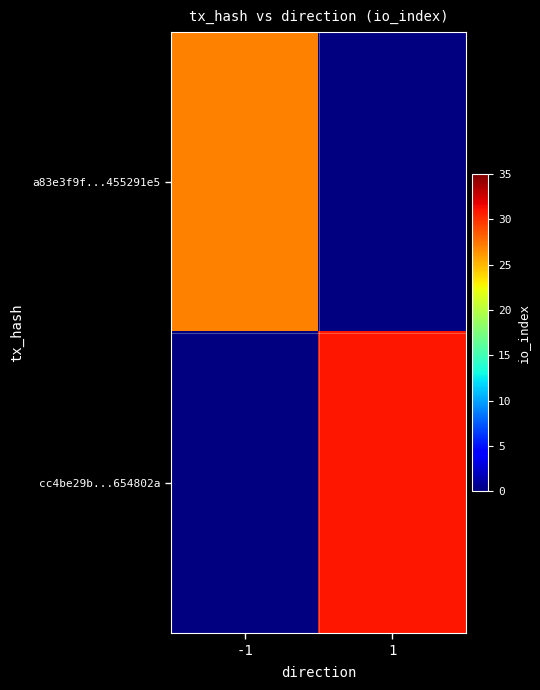

Which series has the widest spread of values?

cc4be29b...654802a